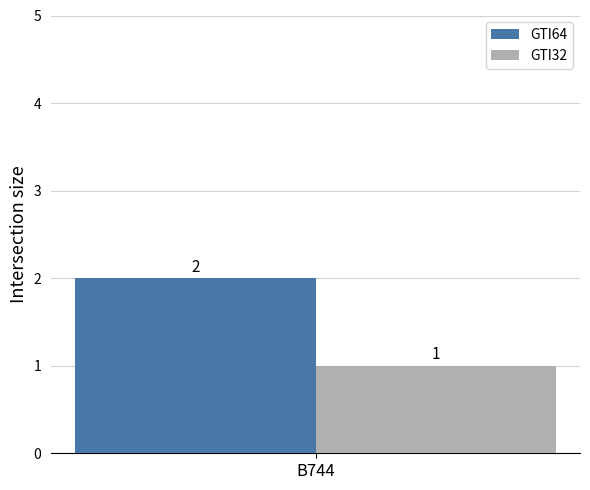

The value of GTI64 at B744 is 3. True or false?

False